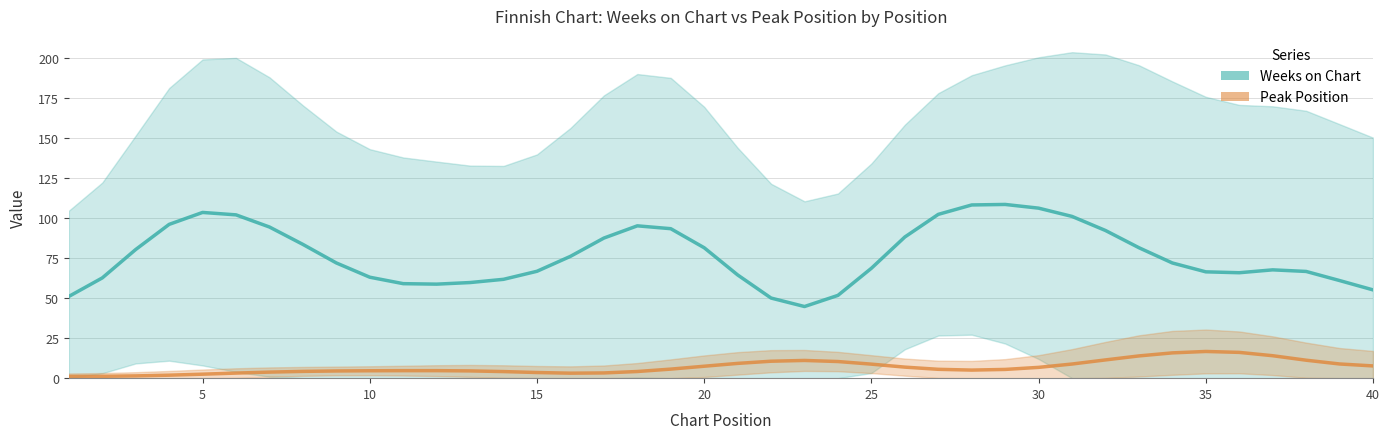

Which series changed the most between 5 and 30?

Weeks on Chart